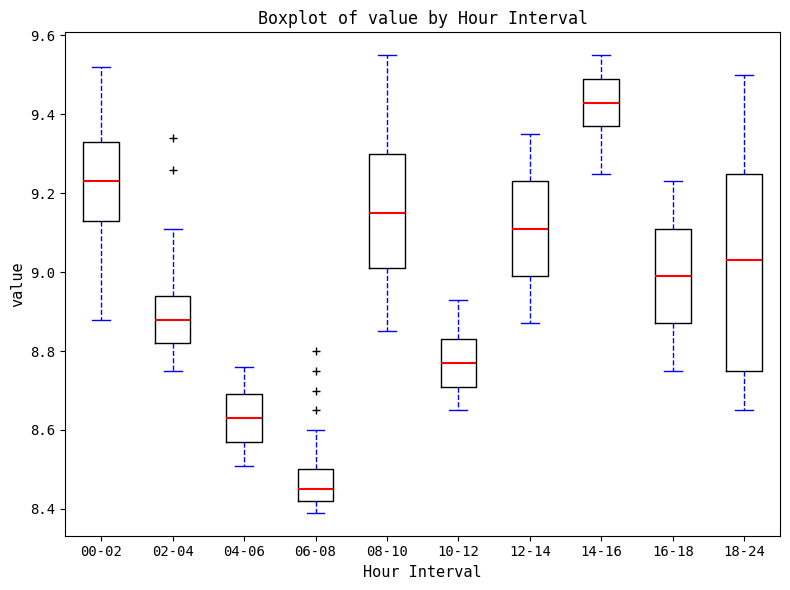

Reading left to right, transcribe this box plot: for each box, give where its median line is, the range the box spans, and where its two whiskers end, as read against the y-axis. The values are not printed on the chart, so give them approximately, as read against the axis.

00-02: median 9.24, box 9.14 to 9.34, whiskers 8.88 to 9.52
02-04: median 8.88, box 8.82 to 8.94, whiskers 8.76 to 9.12
04-06: median 8.64, box 8.58 to 8.70, whiskers 8.52 to 8.76
06-08: median 8.46, box 8.42 to 8.50, whiskers 8.40 to 8.60
08-10: median 9.16, box 9.02 to 9.30, whiskers 8.86 to 9.56
10-12: median 8.78, box 8.72 to 8.84, whiskers 8.66 to 8.94
12-14: median 9.12, box 9.00 to 9.24, whiskers 8.88 to 9.36
14-16: median 9.44, box 9.38 to 9.50, whiskers 9.26 to 9.56
16-18: median 9.00, box 8.88 to 9.12, whiskers 8.76 to 9.24
18-24: median 9.04, box 8.76 to 9.26, whiskers 8.66 to 9.50